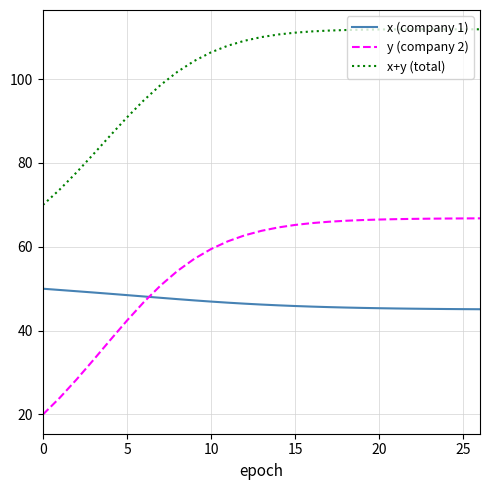

Which series has the largest range (max minus min)?

y (company 2)